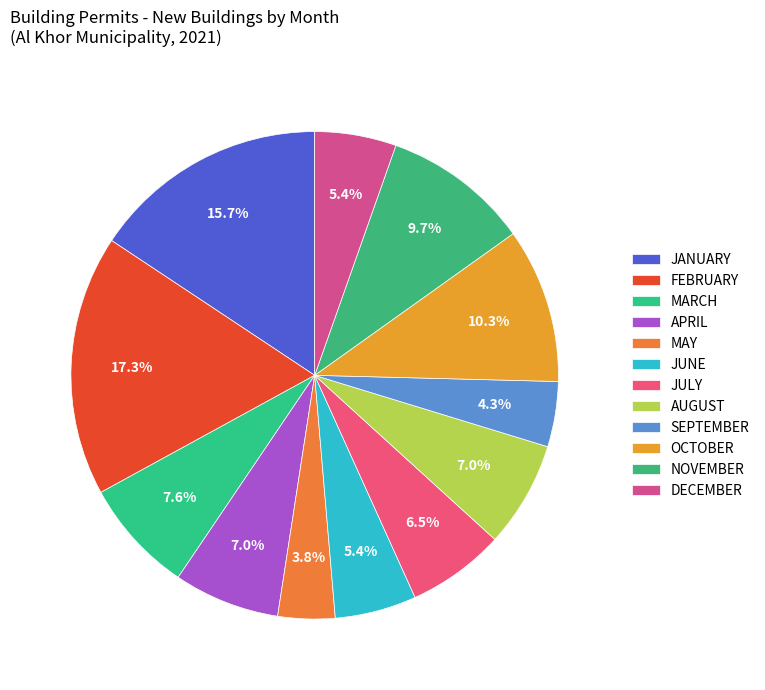

To the nearest percent, what is the difference between the AUGUST and JUNE slice percentages?

2%